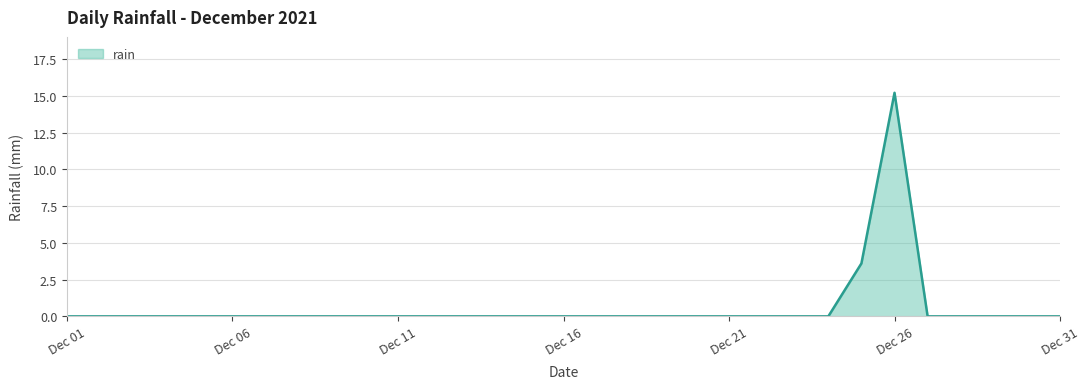

What is the greatest value displayed?

15.2